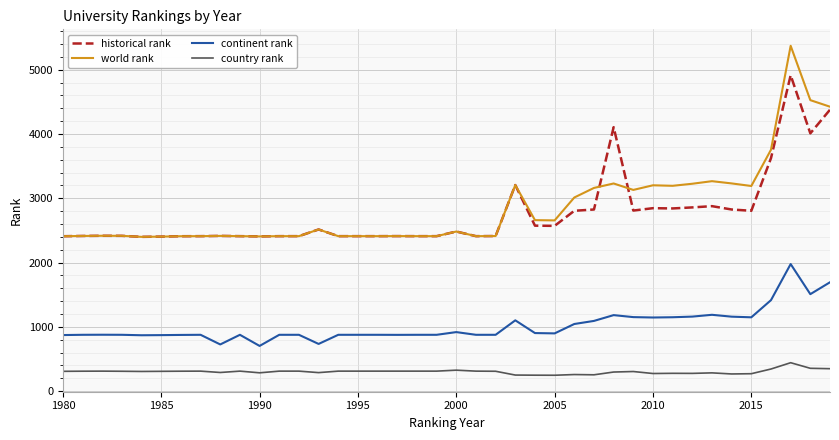

List the series in order of their peak value, lowest first.

country rank, continent rank, historical rank, world rank